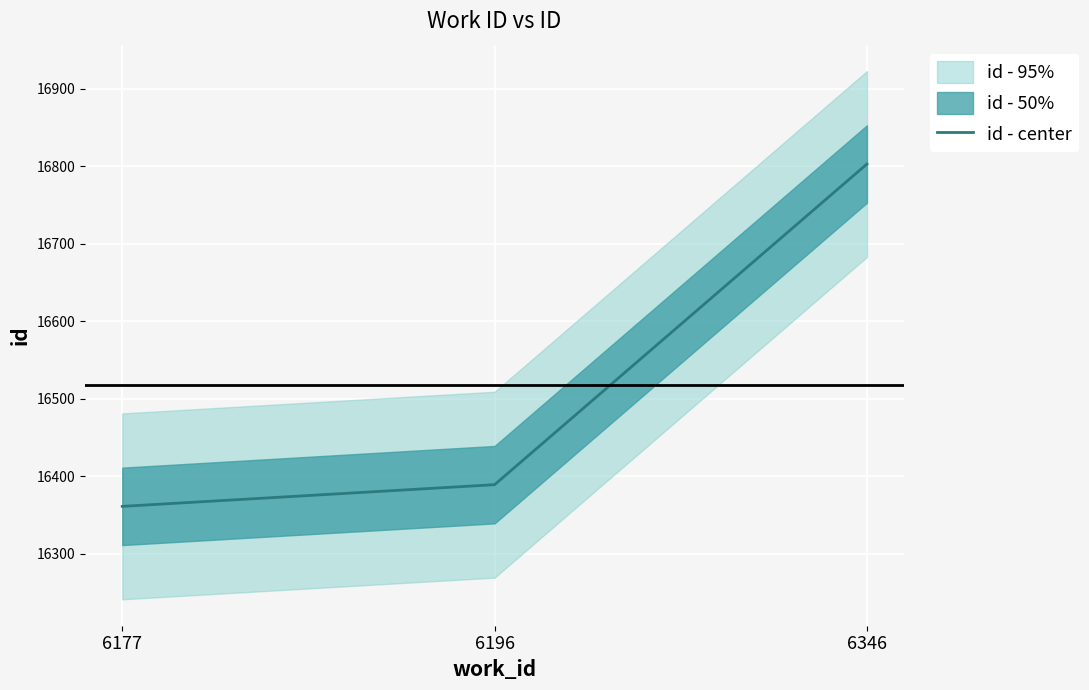

Rank the categories by value from highest to lowest.

6346, 6196, 6177